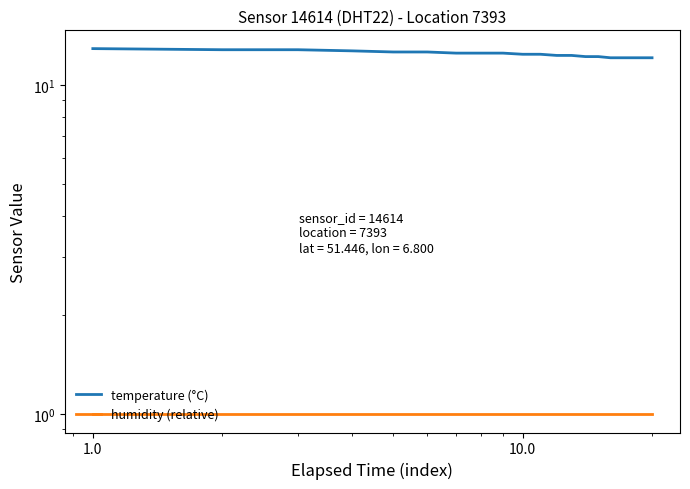

Reading right to left, transcribe all the data shown in this chart.

temperature (°C): 12.1	12.1	12.1	12.1	12.1	12.2	12.2	12.3	12.3	12.4	12.4	12.5	12.5	12.5	12.6	12.6	12.7	12.8	12.8	12.9
humidity (relative): 1.0	1.0	1.0	1.0	1.0	1.0	1.0	1.0	1.0	1.0	1.0	1.0	1.0	1.0	1.0	1.0	1.0	1.0	1.0	1.0